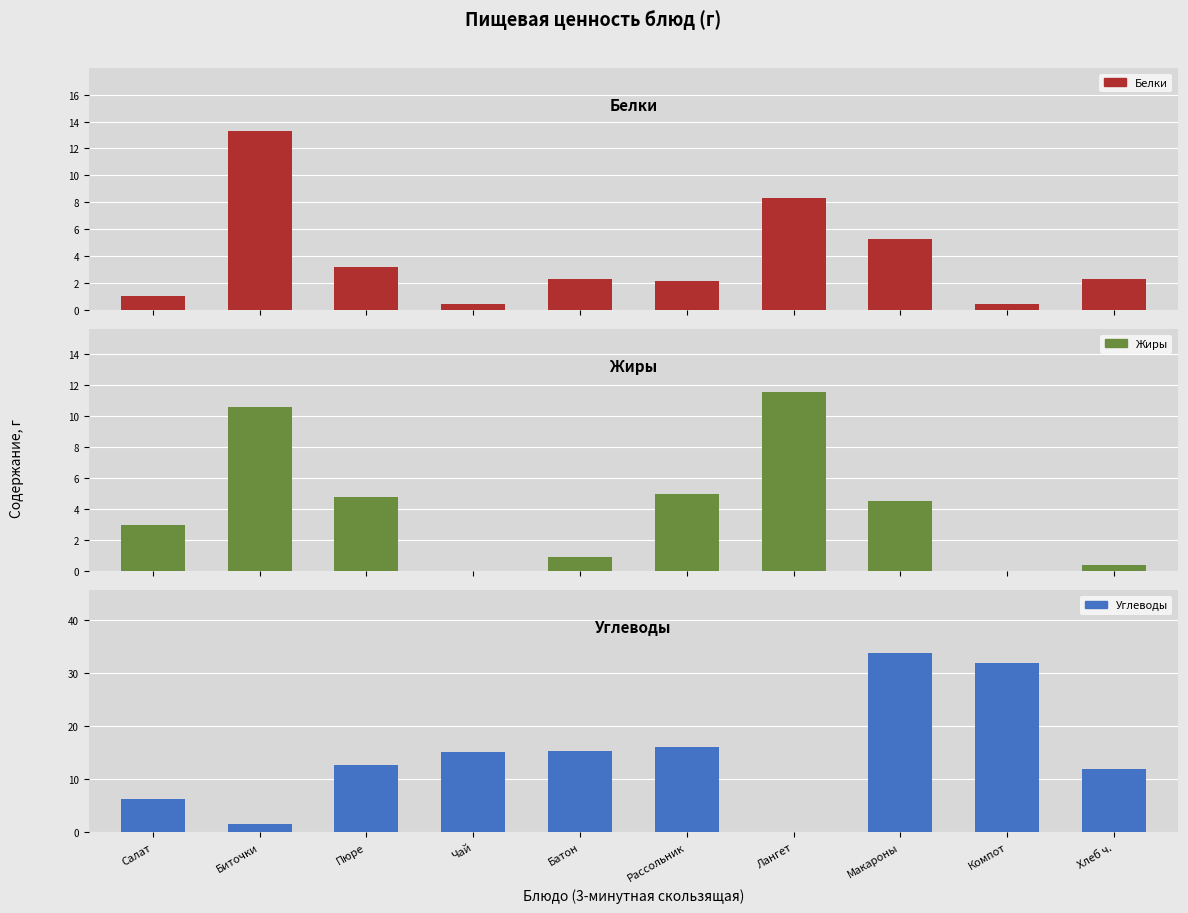

At how many categories does at least one series exceed 14?

5